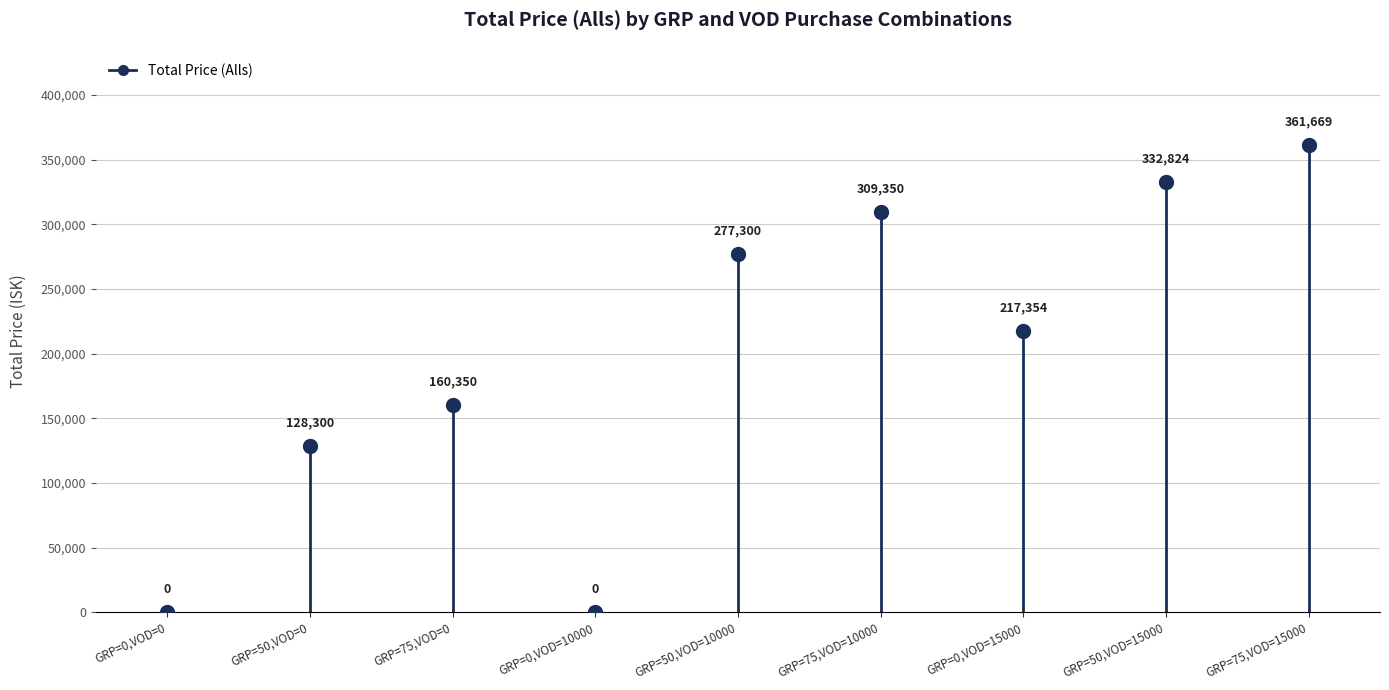

Between GRP=50,VOD=0 and GRP=75,VOD=0, which is larger?

GRP=75,VOD=0